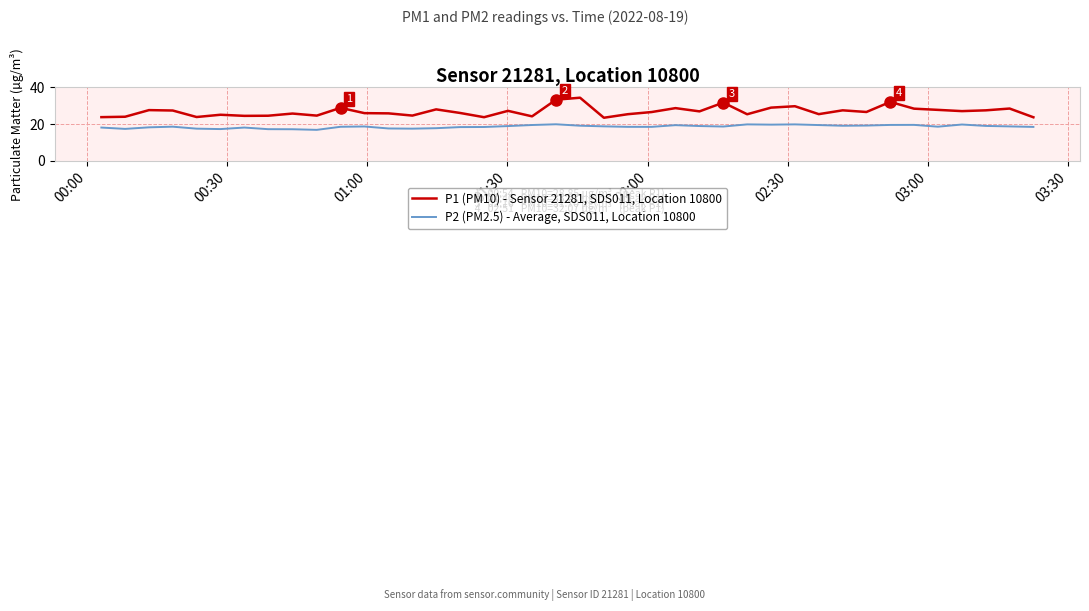

What is the difference between the maximum and minimum values in the P1 (PM10) - Sensor 21281, SDS011, Location 10800 series?

10.9